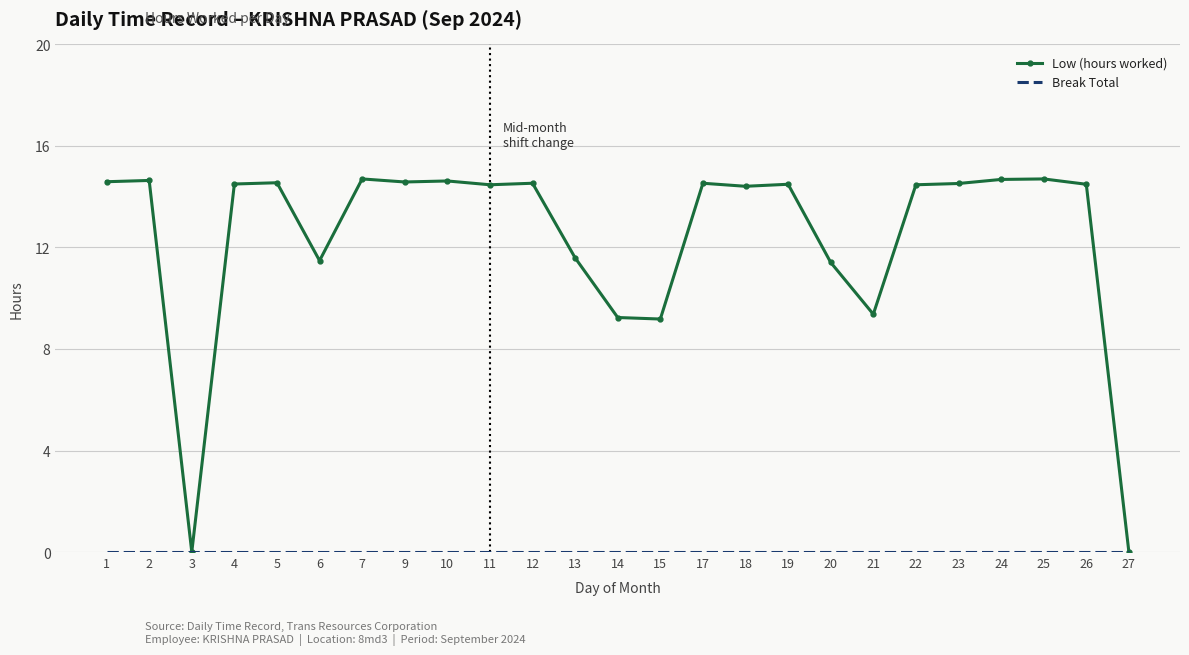

What is the greatest value displayed?

14.7